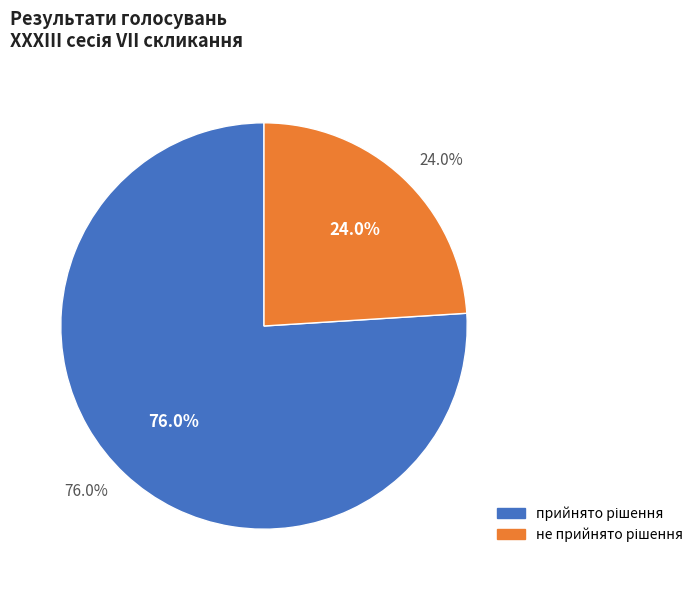

Which has a higher value, НЕ ПРИЙНЯТО or ПРИЙНЯТО?

ПРИЙНЯТО